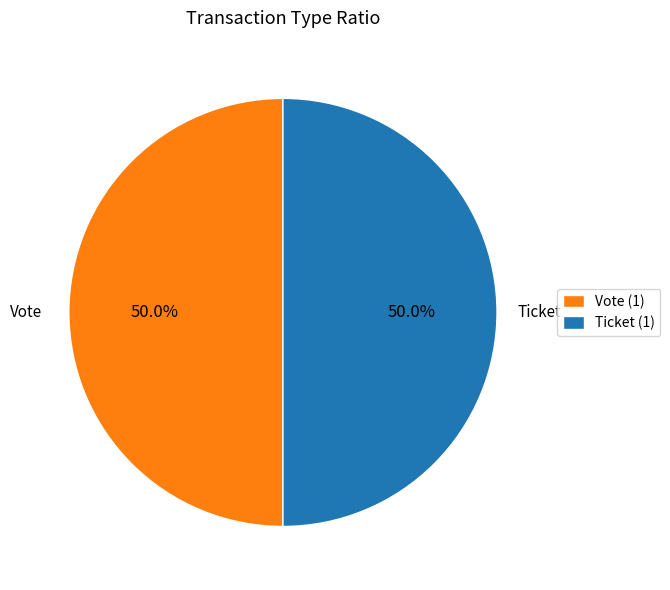

Combined, do Vote and Ticket account for over 50%?

Yes